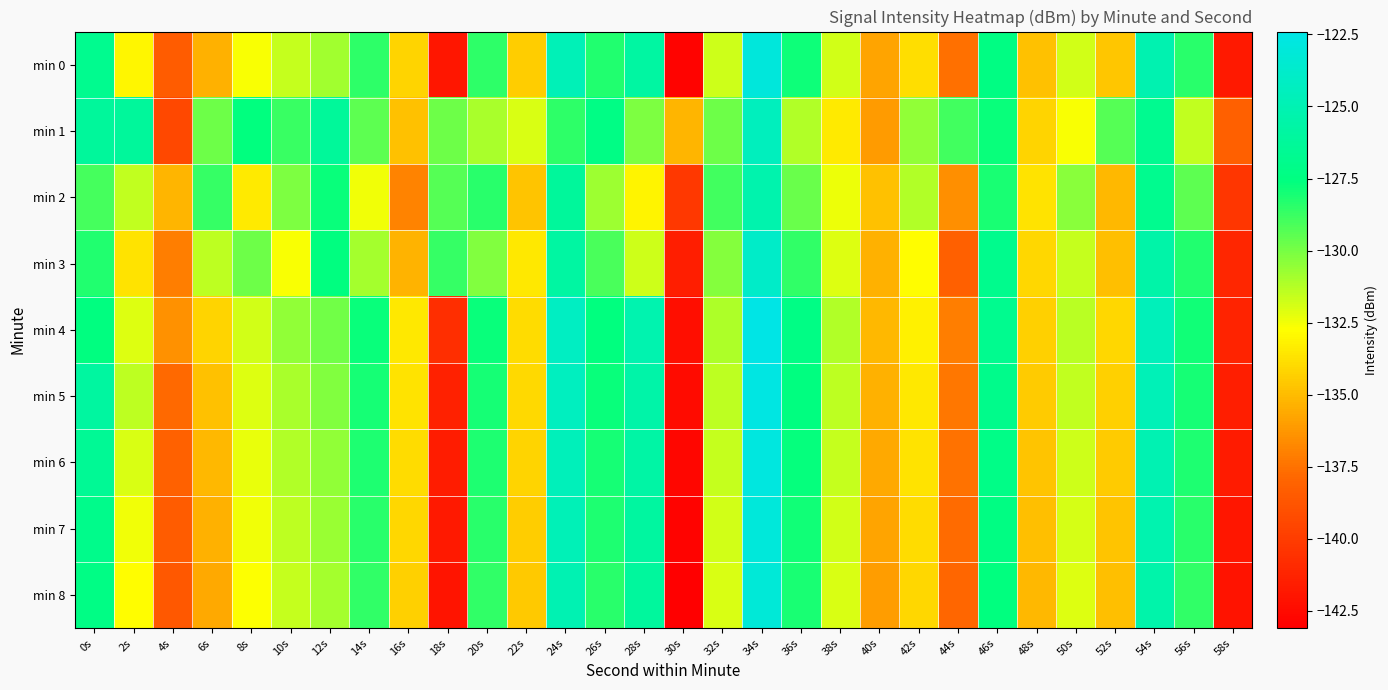

Reading left to right, list all the values displayed in this chart.

min 0: 0s=-126.8	2s=-133.0	4s=-138.3	6s=-135.4	8s=-132.6	10s=-131.6	12s=-130.8	14s=-128.5	16s=-134.1	18s=-141.9	20s=-128.5	22s=-134.4	24s=-124.8	26s=-128.2	28s=-125.9	30s=-142.9	32s=-131.8	34s=-122.9	36s=-127.9	38s=-131.8	40s=-135.8	42s=-133.8	44s=-137.6	46s=-127.3	48s=-134.8	50s=-131.9	52s=-134.6	54s=-125.1	56s=-128.4	58s=-141.8
min 1: 0s=-126.2	2s=-126.2	4s=-139.4	6s=-129.8	8s=-127.6	10s=-128.8	12s=-126.2	14s=-129.5	16s=-134.8	18s=-129.8	20s=-131.0	22s=-132.0	24s=-128.5	26s=-127.3	28s=-130.1	30s=-135.2	32s=-129.8	34s=-124.5	36s=-131.2	38s=-133.4	40s=-136.1	42s=-130.5	44s=-128.9	46s=-127.8	48s=-134.2	50s=-132.6	52s=-129.3	54s=-126.7	56s=-131.5	58s=-138.2
min 2: 0s=-129.0	2s=-131.5	4s=-135.2	6s=-128.7	8s=-133.4	10s=-130.1	12s=-127.8	14s=-132.5	16s=-136.9	18s=-129.3	20s=-128.4	22s=-134.7	24s=-126.2	26s=-130.8	28s=-133.1	30s=-140.2	32s=-128.9	34s=-125.3	36s=-129.7	38s=-132.4	40s=-134.8	42s=-131.2	44s=-136.5	46s=-128.1	48s=-133.7	50s=-130.4	52s=-135.1	54s=-126.8	56s=-129.5	58s=-140.3
min 3: 0s=-128.3	2s=-133.7	4s=-137.1	6s=-131.4	8s=-129.8	10s=-132.6	12s=-127.5	14s=-130.9	16s=-135.3	18s=-128.7	20s=-130.2	22s=-133.5	24s=-125.8	26s=-129.1	28s=-131.7	30s=-141.5	32s=-130.3	34s=-123.9	36s=-128.6	38s=-132.1	40s=-135.4	42s=-132.8	44s=-138.2	46s=-126.9	48s=-134.1	50s=-131.6	52s=-134.9	54s=-125.5	56s=-128.3	58s=-141.1
min 4: 0s=-127.5	2s=-132.1	4s=-136.4	6s=-134.2	8s=-131.8	10s=-130.5	12s=-129.9	14s=-127.8	16s=-133.5	18s=-140.7	20s=-127.8	22s=-133.9	24s=-124.2	26s=-127.6	28s=-125.2	30s=-142.3	32s=-131.1	34s=-122.4	36s=-127.3	38s=-131.2	40s=-135.1	42s=-133.2	44s=-137.1	46s=-126.8	48s=-134.3	50s=-131.3	52s=-134.1	54s=-124.6	56s=-127.9	58s=-141.3
min 5: 0s=-125.9	2s=-131.4	4s=-137.8	6s=-134.8	8s=-132.1	10s=-131.0	12s=-130.2	14s=-128.0	16s=-133.7	18s=-141.4	20s=-128.0	22s=-134.0	24s=-124.4	26s=-127.8	28s=-125.5	30s=-142.5	32s=-131.4	34s=-122.6	36s=-127.5	38s=-131.4	40s=-135.4	42s=-133.5	44s=-137.3	46s=-127.0	48s=-134.5	50s=-131.5	52s=-134.3	54s=-124.8	56s=-128.0	58s=-141.5
min 6: 0s=-126.5	2s=-132.0	4s=-138.1	6s=-135.1	8s=-132.3	10s=-131.2	12s=-130.5	14s=-128.2	16s=-133.9	18s=-141.6	20s=-128.2	22s=-134.2	24s=-124.6	26s=-128.0	28s=-125.7	30s=-142.7	32s=-131.6	34s=-122.8	36s=-127.7	38s=-131.6	40s=-135.6	42s=-133.7	44s=-137.5	46s=-127.2	48s=-134.7	50s=-131.7	52s=-134.5	54s=-125.0	56s=-128.2	58s=-141.7
min 7: 0s=-127.0	2s=-132.5	4s=-138.4	6s=-135.4	8s=-132.5	10s=-131.4	12s=-130.7	14s=-128.4	16s=-134.1	18s=-141.8	20s=-128.4	22s=-134.4	24s=-124.8	26s=-128.2	28s=-125.9	30s=-142.9	32s=-131.8	34s=-123.0	36s=-127.9	38s=-131.8	40s=-135.8	42s=-133.9	44s=-137.7	46s=-127.4	48s=-134.9	50s=-131.9	52s=-134.7	54s=-125.2	56s=-128.4	58s=-141.9
min 8: 0s=-127.3	2s=-132.8	4s=-138.6	6s=-135.6	8s=-132.7	10s=-131.6	12s=-130.9	14s=-128.6	16s=-134.3	18s=-142.0	20s=-128.6	22s=-134.6	24s=-125.0	26s=-128.4	28s=-126.1	30s=-143.1	32s=-132.0	34s=-123.2	36s=-128.1	38s=-132.0	40s=-136.0	42s=-134.1	44s=-137.9	46s=-127.6	48s=-135.1	50s=-132.1	52s=-134.9	54s=-125.4	56s=-128.6	58s=-142.1